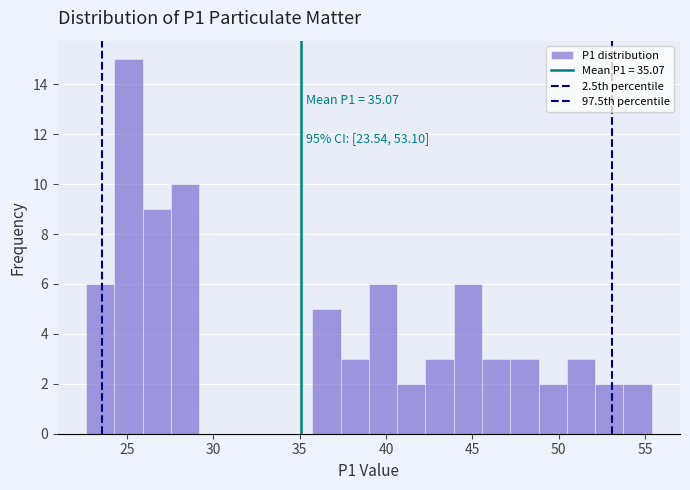

Read against the x-axis, roughly where is the centre of the tallest bar?

25.0